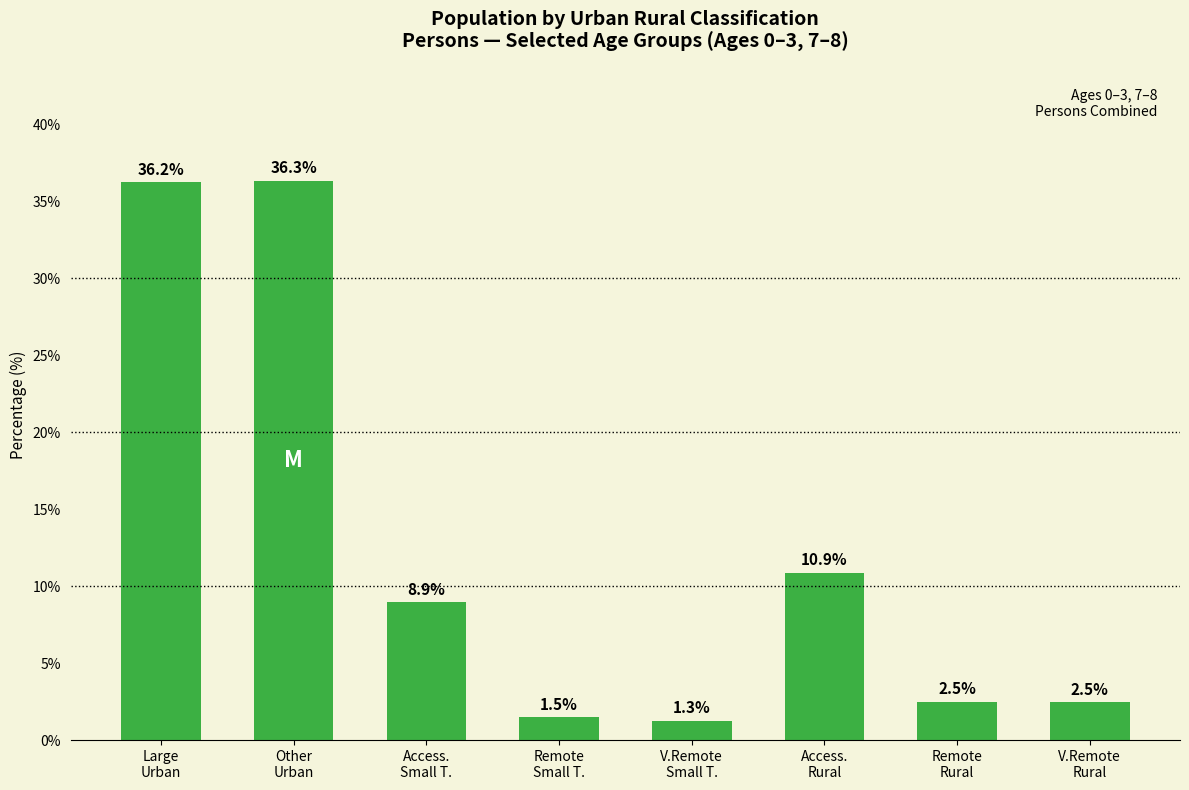

Count the number of values greater than 8.

4